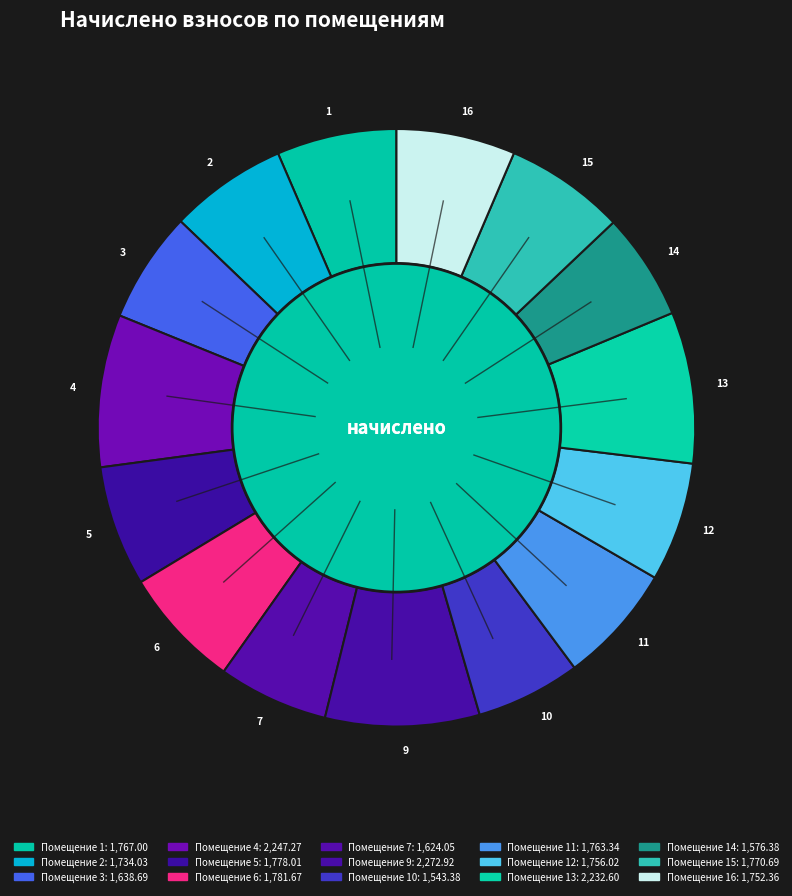

What percentage is the 4 slice, to the nearest percent?

8%